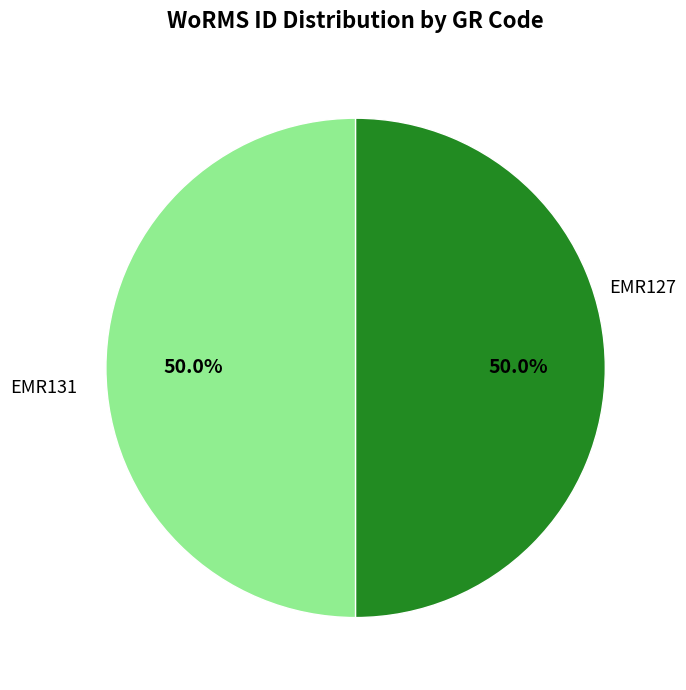

True or false: EMR127 accounts for 45% of the total.

False